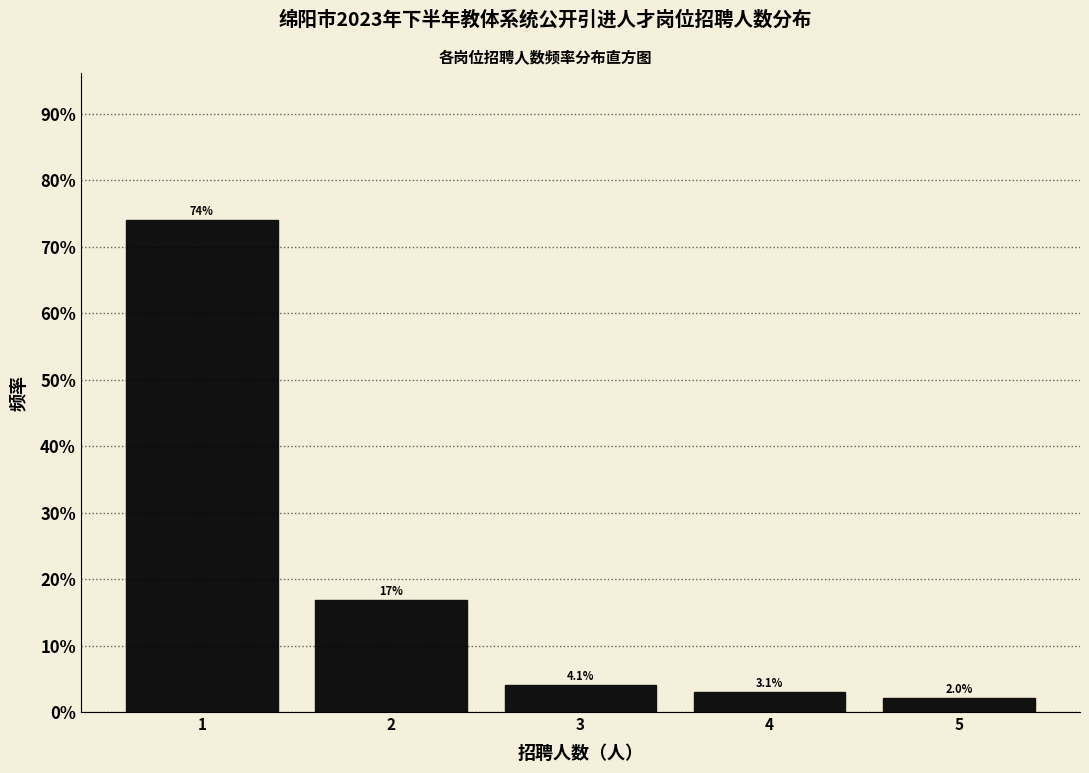

Reading left to right, transcribe all the data shown in this chart.

1=74.0	2=16.8	3=4.1	4=3.1	5=2.0